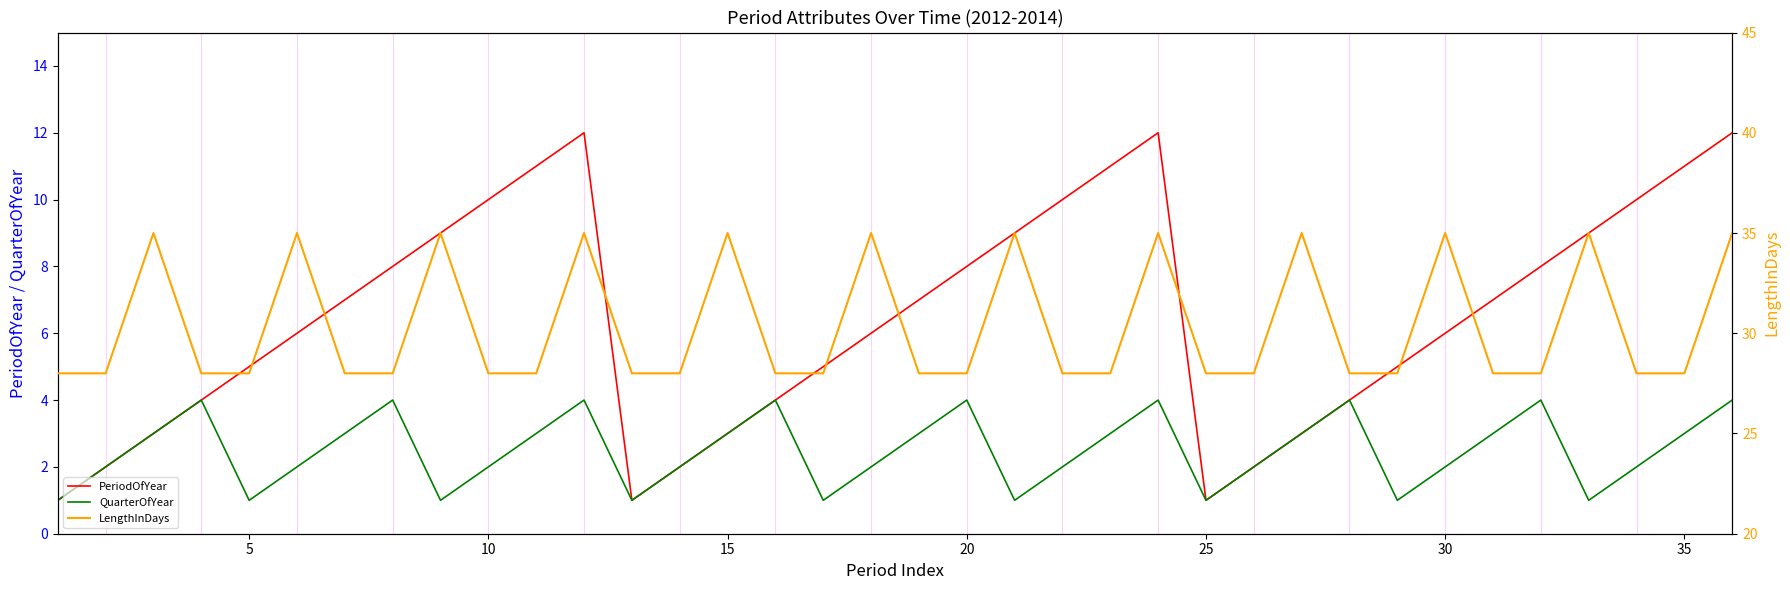

What are all the series names shown in the legend?

PeriodOfYear, QuarterOfYear, LengthInDays